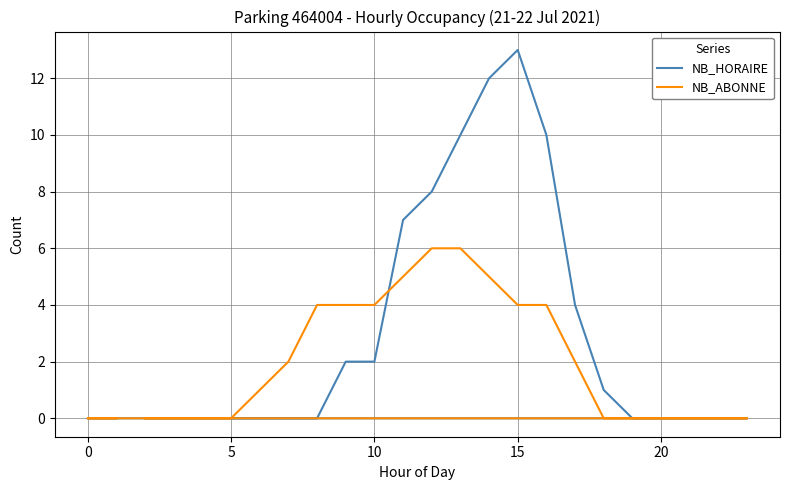

What are all the series names shown in the legend?

NB_HORAIRE, NB_ABONNE